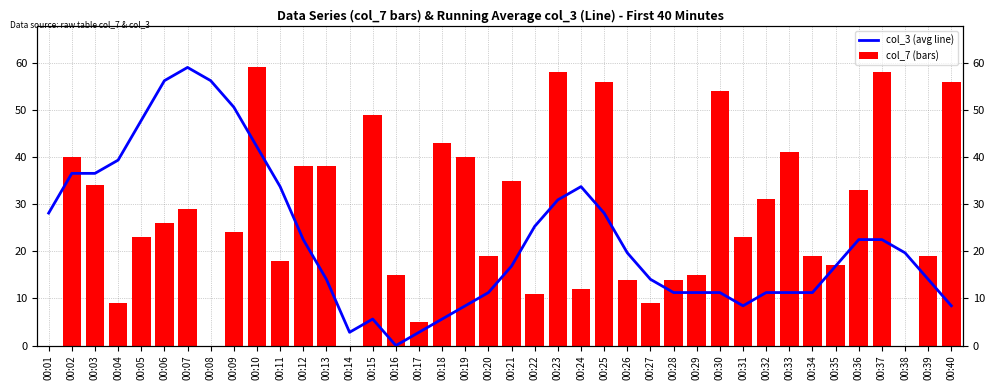

Which series has the largest total across all categories?

col_7 (bars)